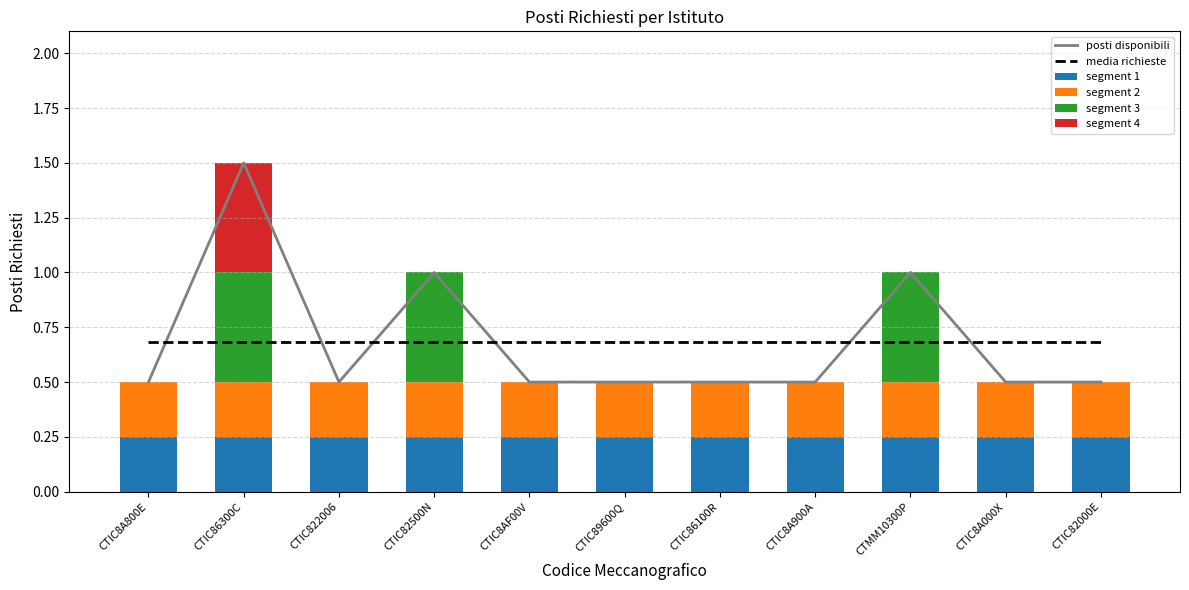

Rank the series at CTIC82500N from highest to lowest value.

posti disponibili, media richieste, segment 3, segment 1, segment 2, segment 4